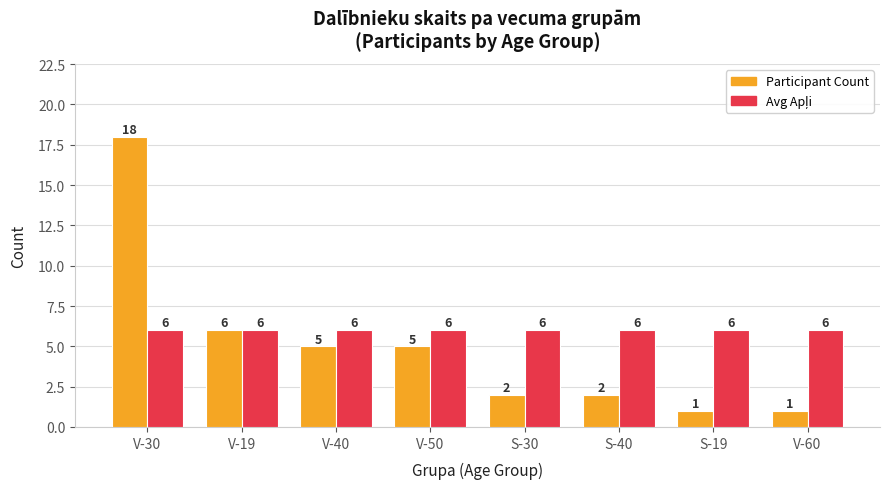

What is the difference between the Participant Count values at V-30 and S-40?

16